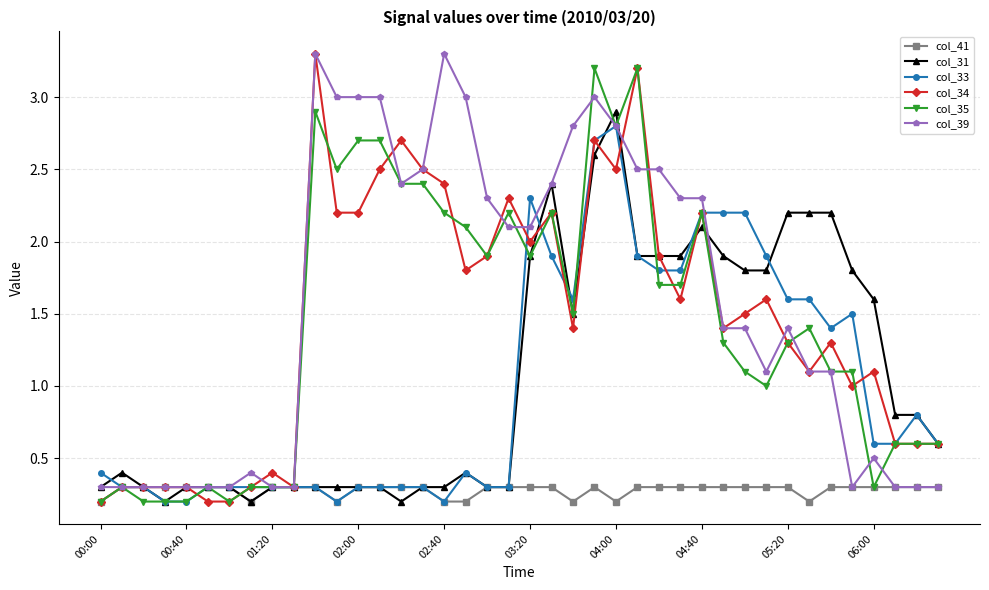

Is this an area chart (filled region under the line)?

No